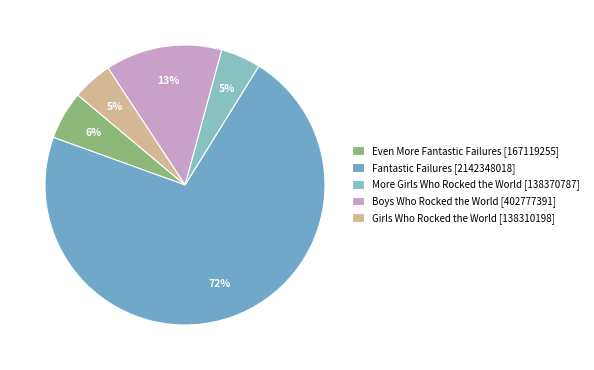

Which category accounts for the majority?

Fantastic Failures